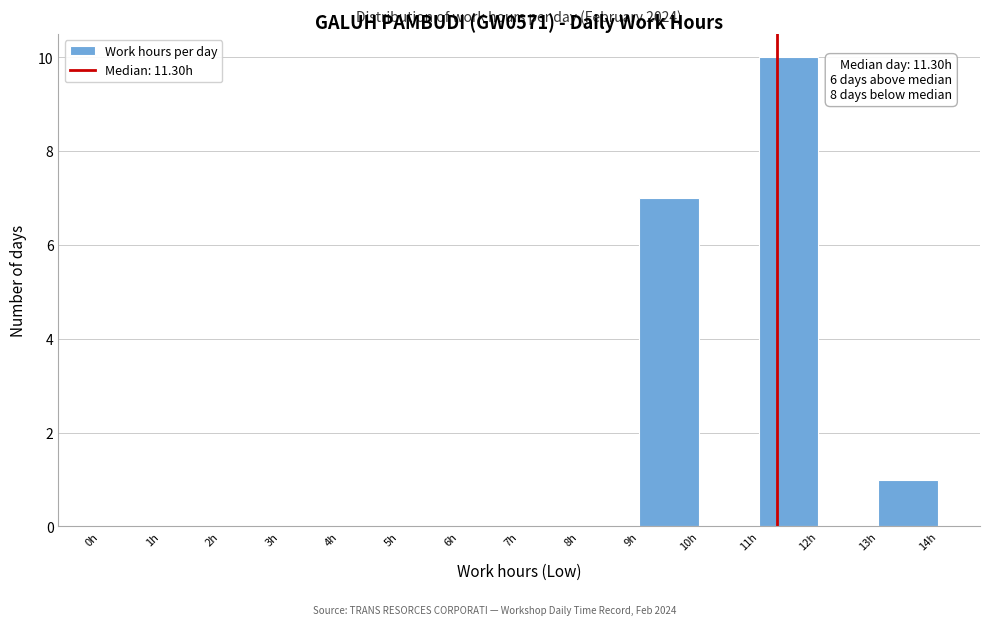

Which range on the x-axis has the tallest bar?

11 to 12